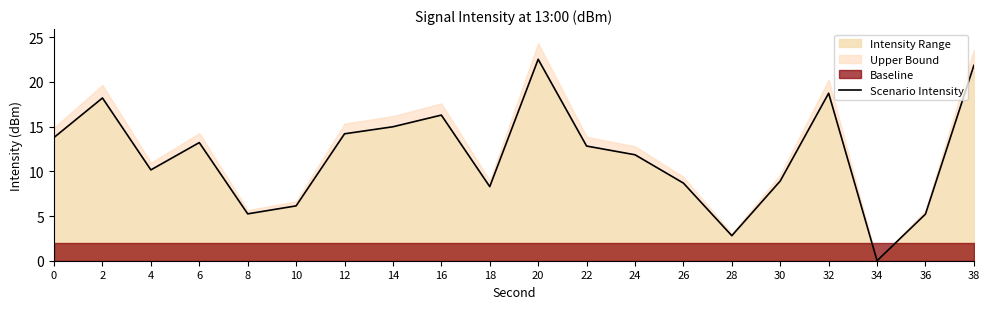

Is it true that Intensity Range equals 21.7 at 22?

False